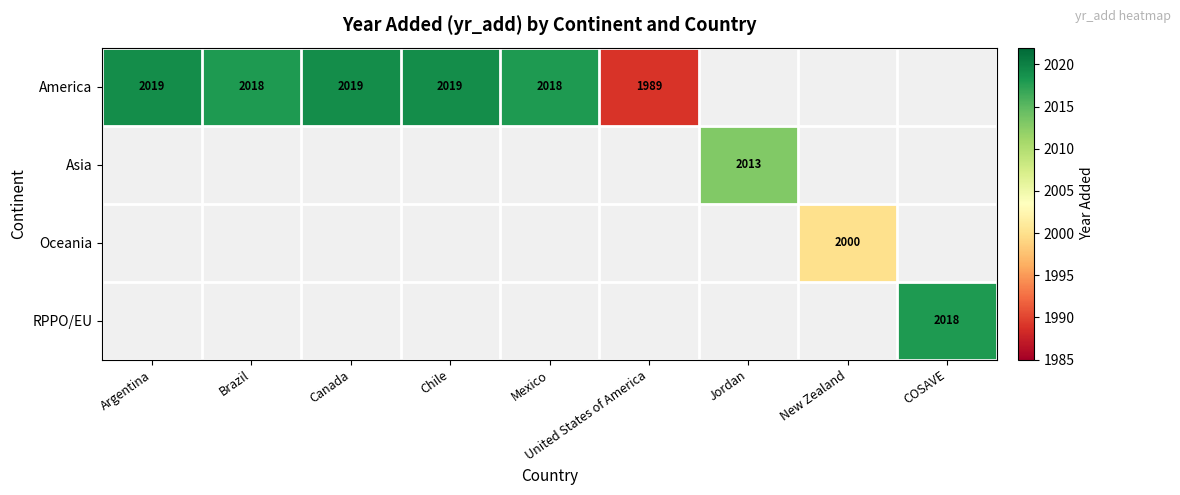

The America series shows 2019 at Canada. True or false?

True